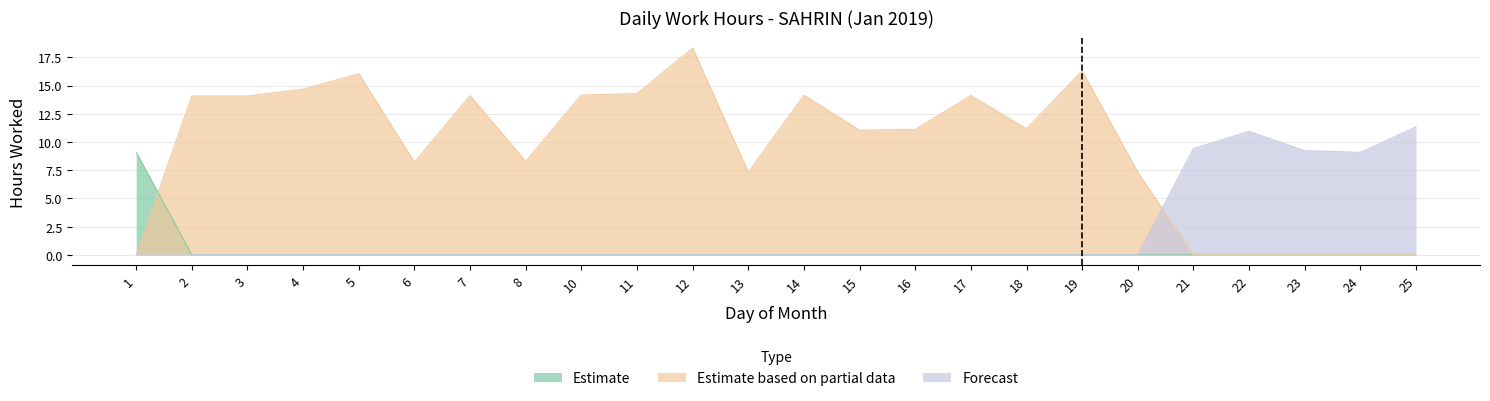

Reading right to left, transcribe all the data shown in this chart.

Estimate: 25=0.0	24=0.0	23=0.0	22=0.0	21=0.0	20=0.0	19=0.0	18=0.0	17=0.0	16=0.0	15=0.0	14=0.0	13=0.0	12=0.0	11=0.0	10=0.0	8=0.0	7=0.0	6=0.0	5=0.0	4=0.0	3=0.0	2=0.0	1=9.1
Estimate based on partial data: 25=0.0	24=0.0	23=0.0	22=0.0	21=0.0	20=7.3	19=16.3	18=11.2	17=14.1	16=11.1	15=11.1	14=14.2	13=7.3	12=18.3	11=14.3	10=14.2	8=8.3	7=14.1	6=8.2	5=16.1	4=14.7	3=14.1	2=14.1	1=0.0
Forecast: 25=11.3	24=9.1	23=9.2	22=10.9	21=9.4	20=0.0	19=0.0	18=0.0	17=0.0	16=0.0	15=0.0	14=0.0	13=0.0	12=0.0	11=0.0	10=0.0	8=0.0	7=0.0	6=0.0	5=0.0	4=0.0	3=0.0	2=0.0	1=0.0